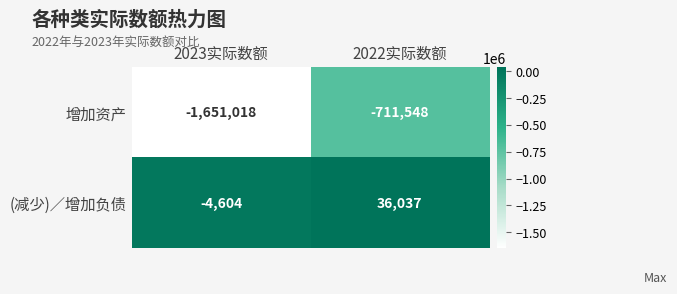

What is the difference between the highest and lowest values at 2022实际数额?

747585